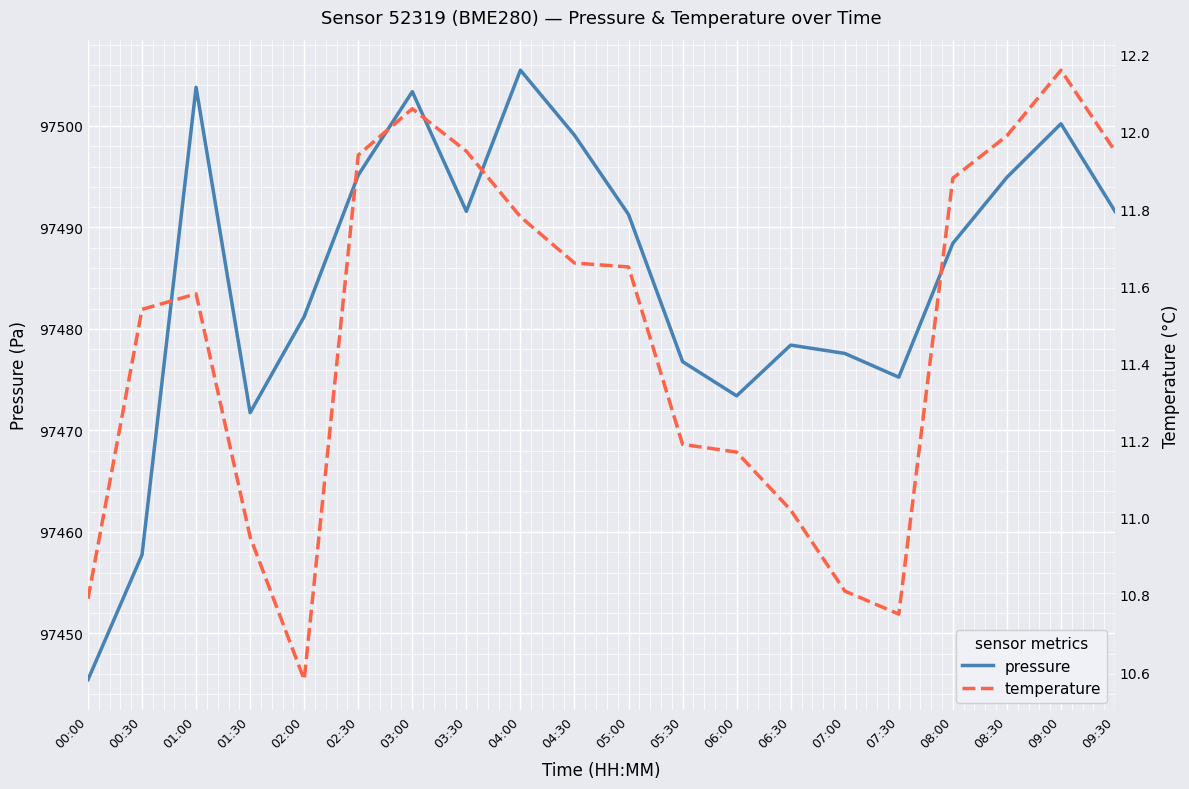

What is the label of the 5th point from the right?

07:30